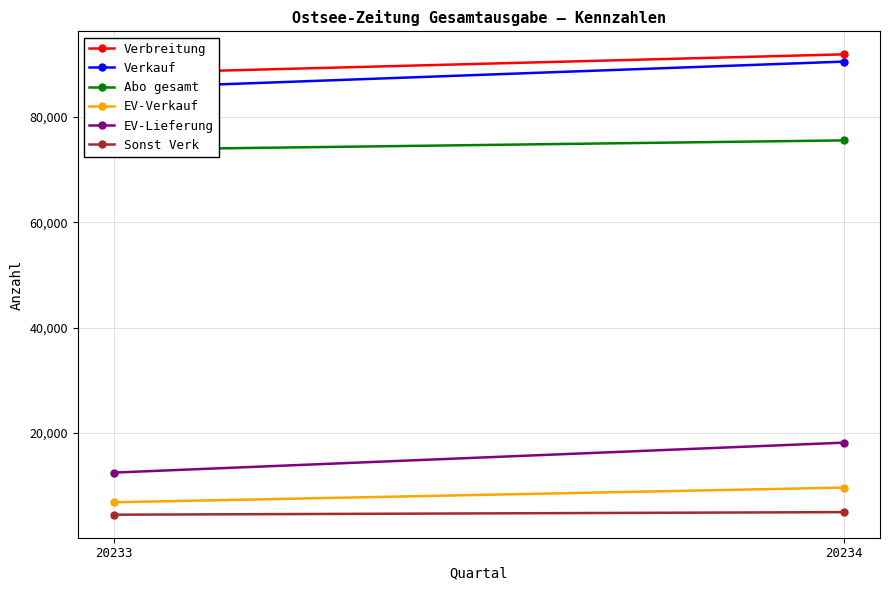

True or false: EV-Lieferung has a value of 20549 at 20233.

False